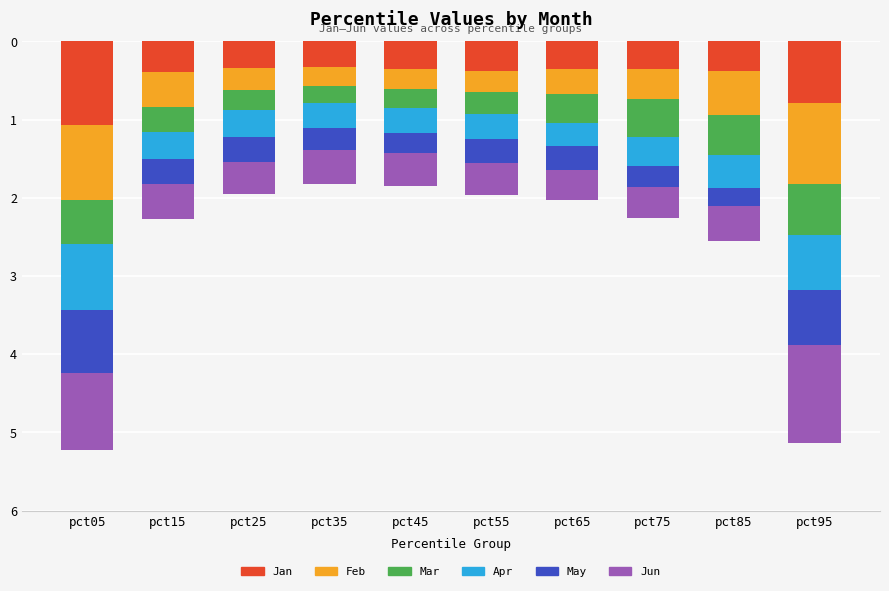

What is the minimum value for Jan?

0.3